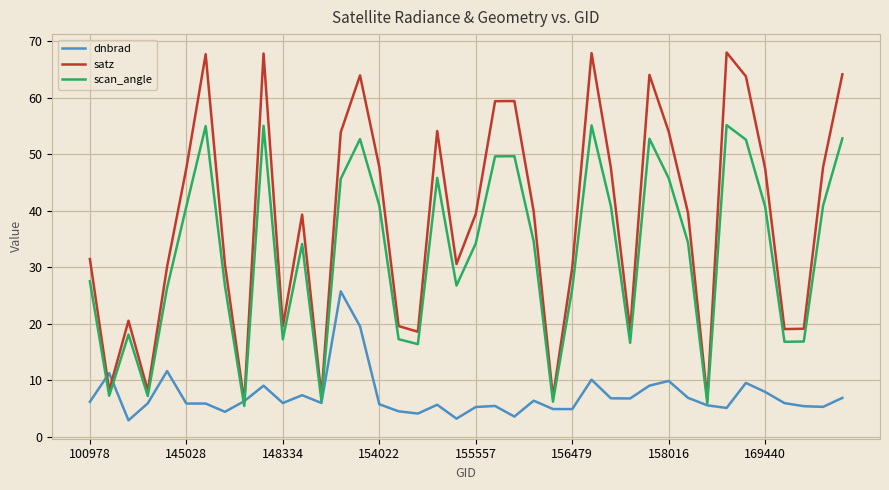

Which series has the largest total across all categories?

satz